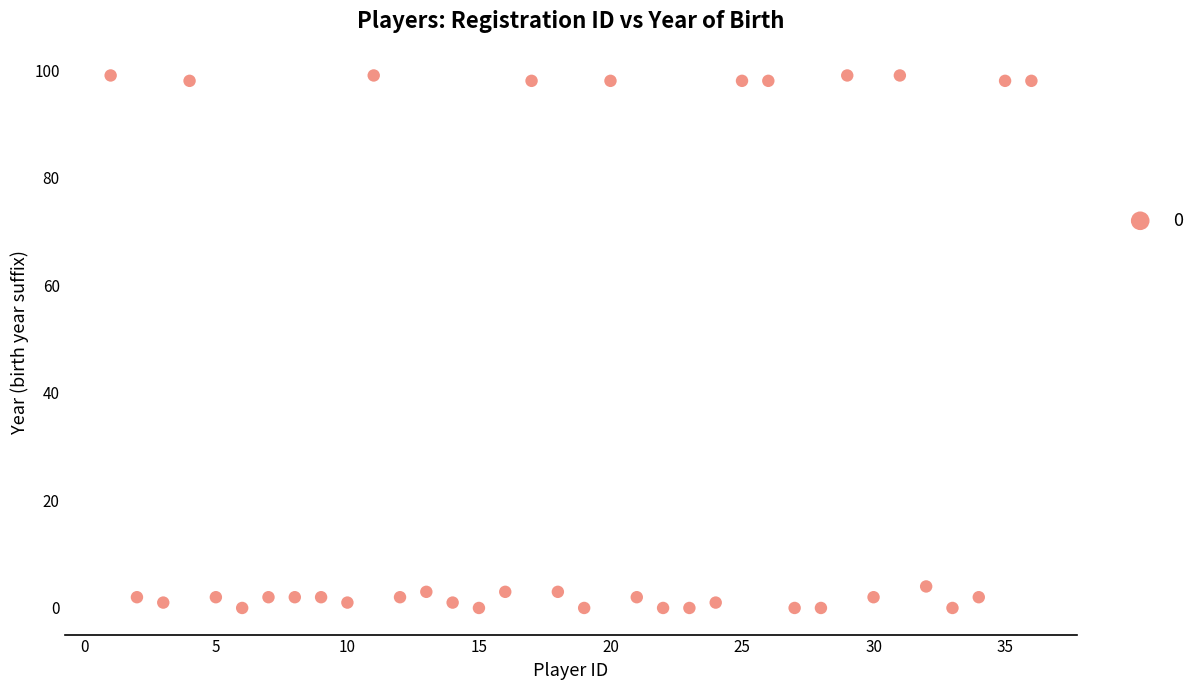

What is the range of X values (max minus min)?

35